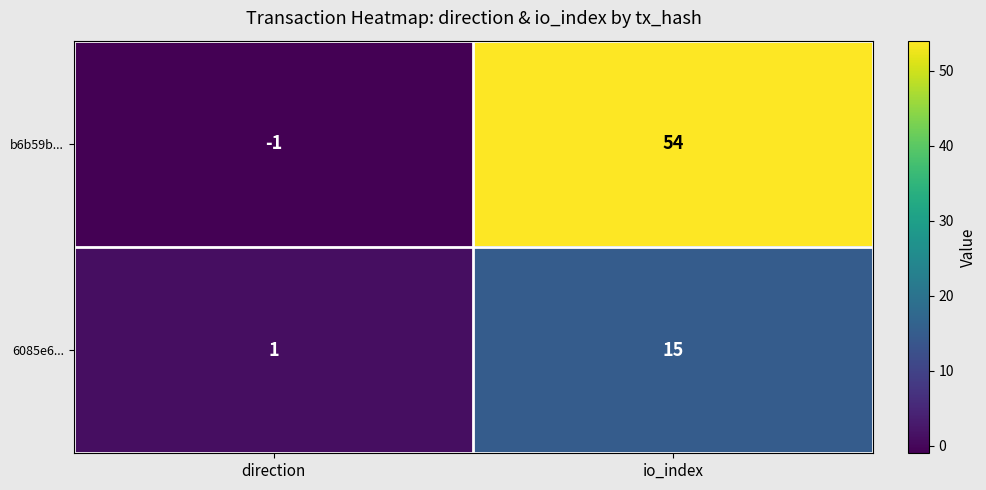

Is it true that b6b59b... equals 54 at io_index?

True